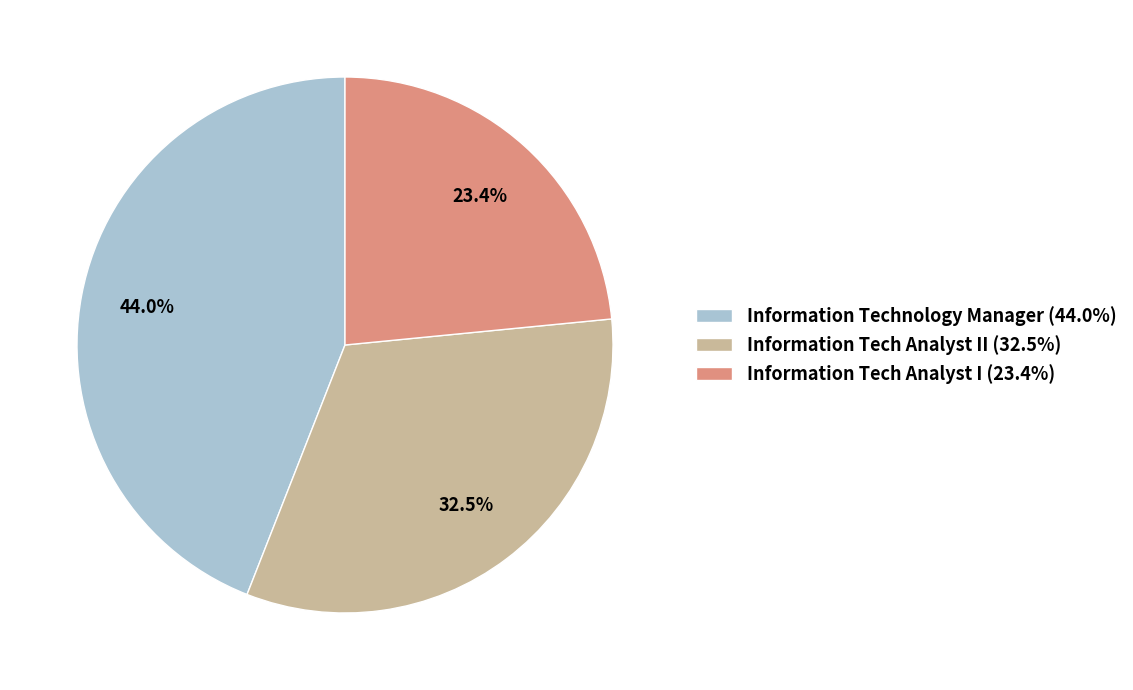

Which slice is the largest?

Information Technology Manager (44.0%)